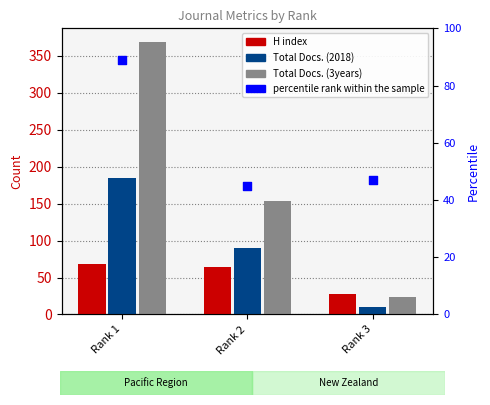

At how many categories does at least one series exceed 163?

1